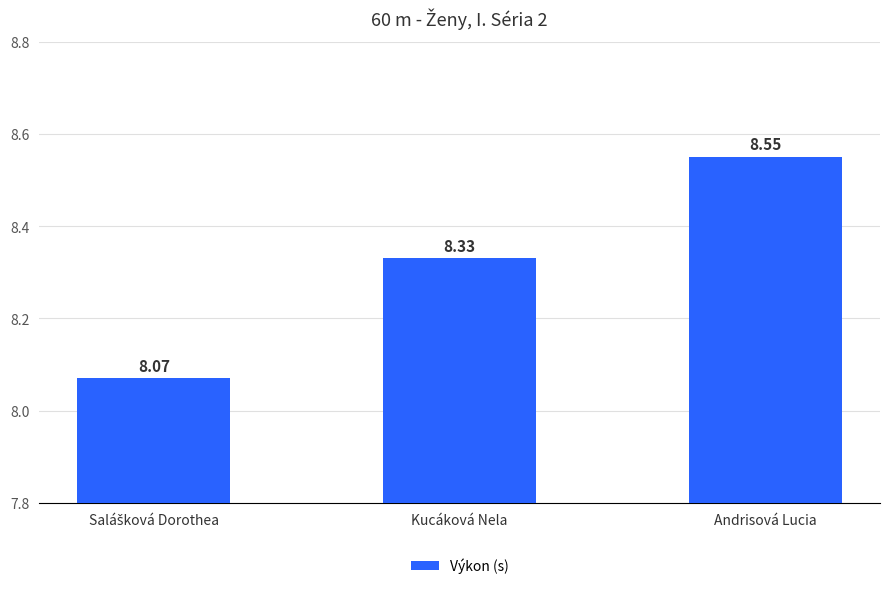

Which category has the highest value across all series?

Andrisová Lucia